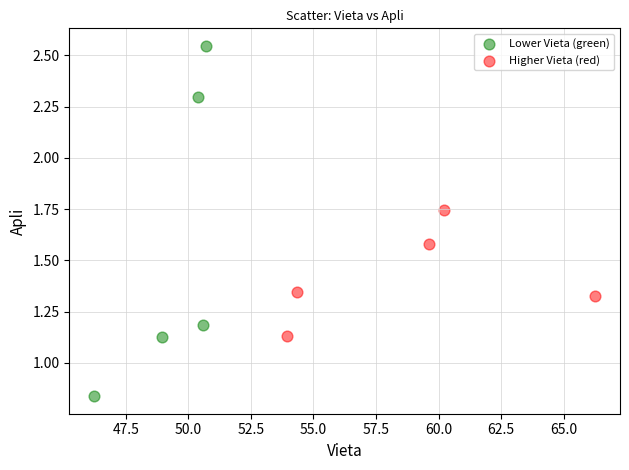

Which series contains the lowest Y value?

Lower Vieta (green)